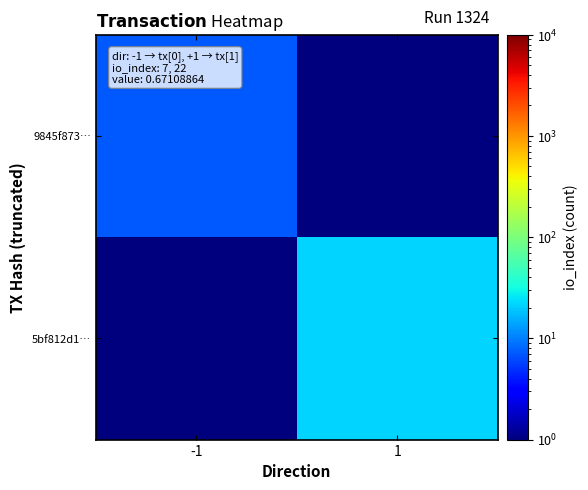

What is the total value across all series at 1?

22.5